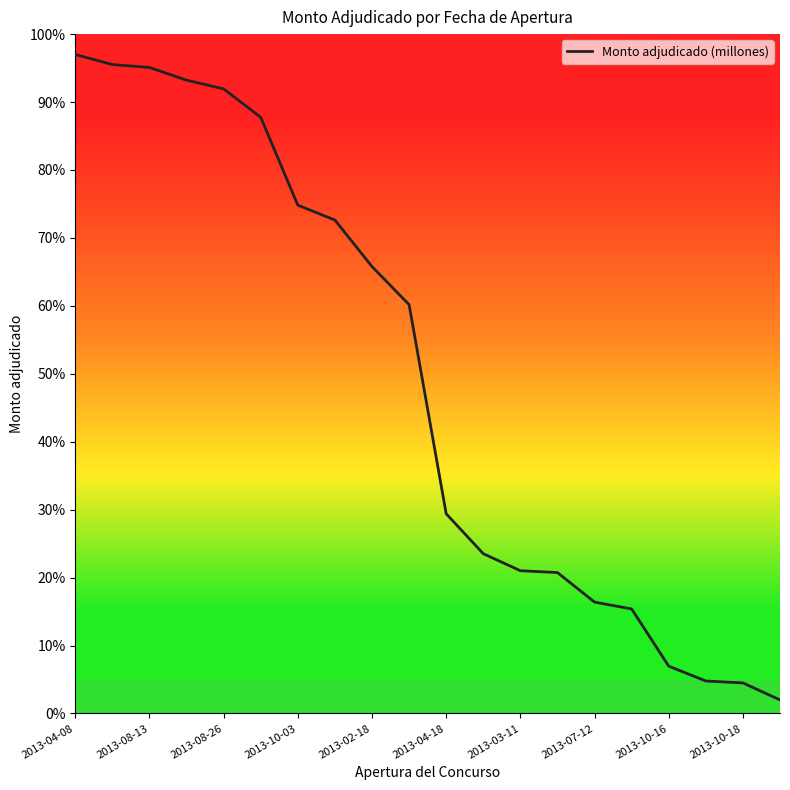

What is the difference between the maximum and minimum values?

95.0